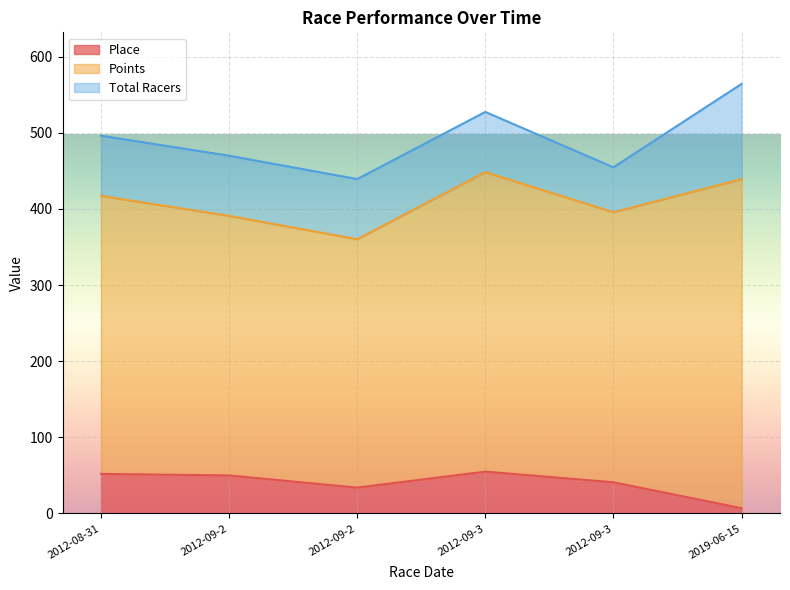

Which series has the largest total across all categories?

Points